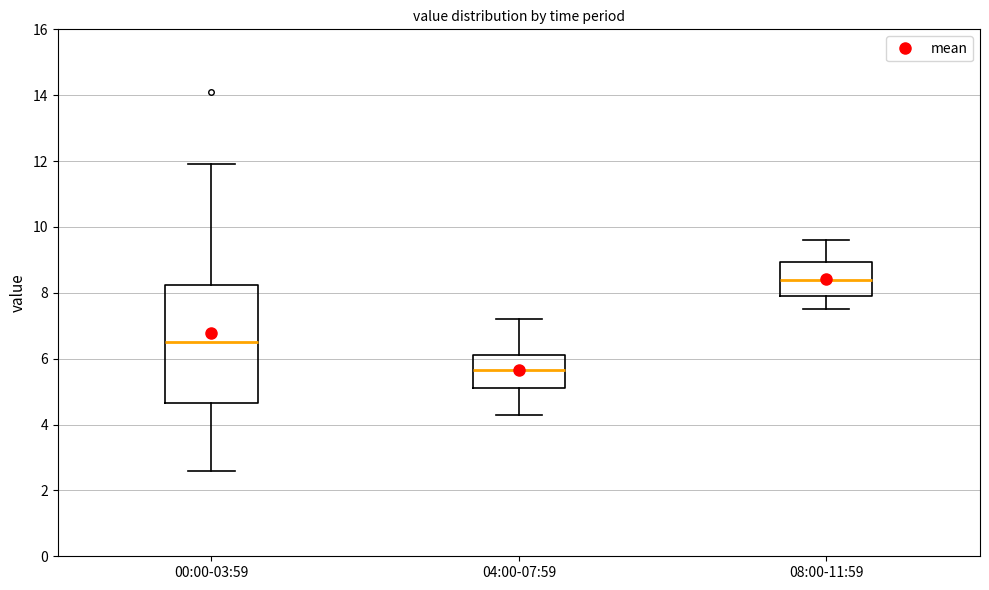

Where does the median line of the box for 04:00-07:59 sit on the y-axis? The values are not printed on the chart, so give them approximately, as read against the axis.

5.6